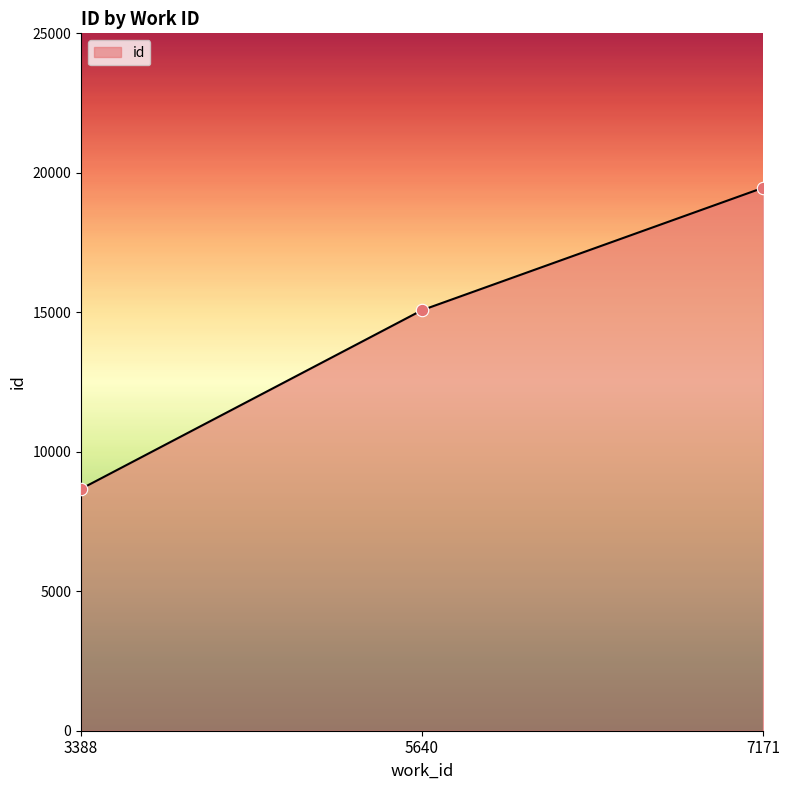

What is the change in value from 3388 to 7171?

+10792